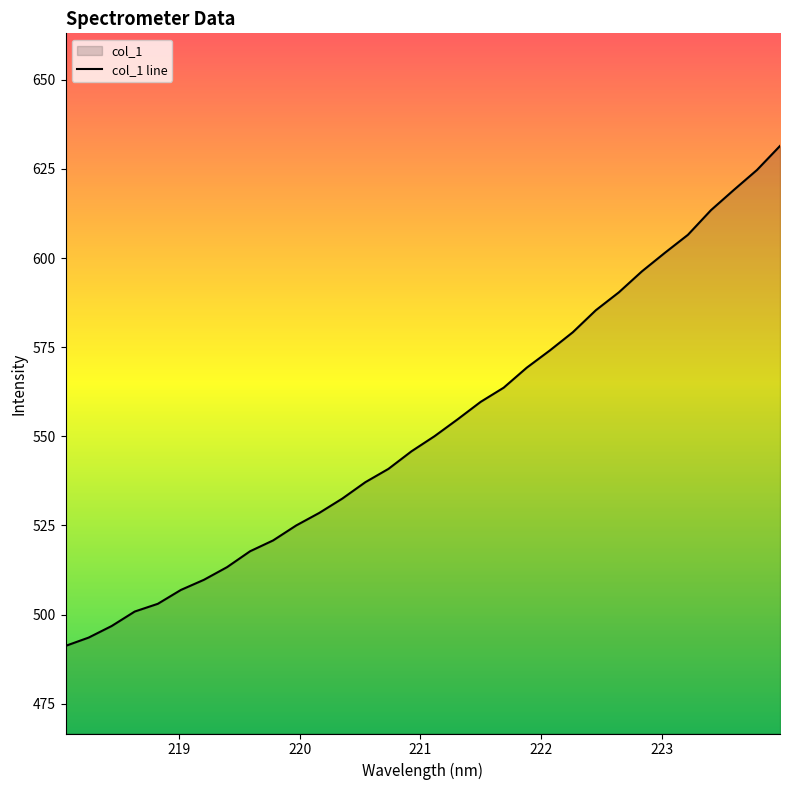

True or false: the data shows 255.1 at 221.1174.

False